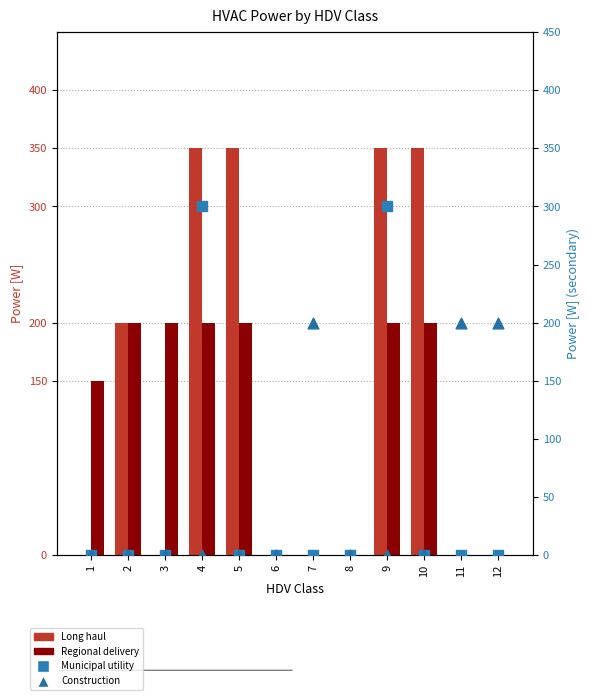

At which category is the sum across all series the highest?

4